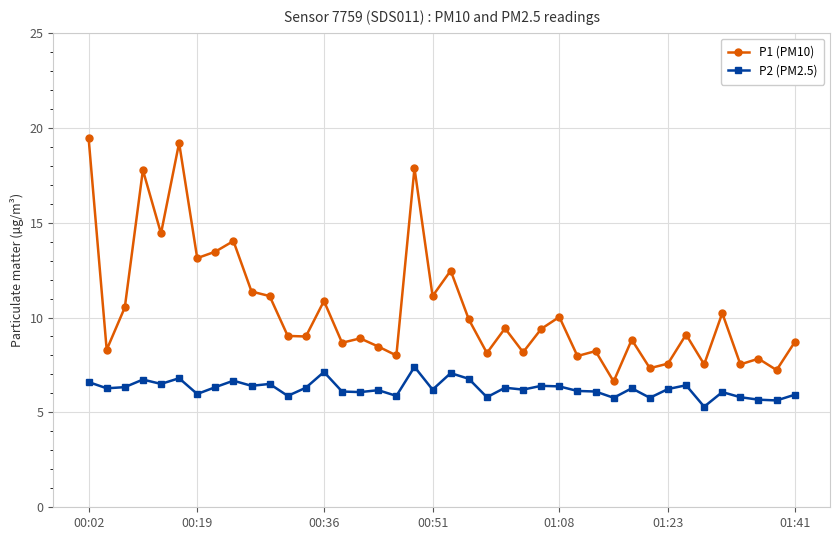

What is the maximum value for P1 (PM10)?

19.5